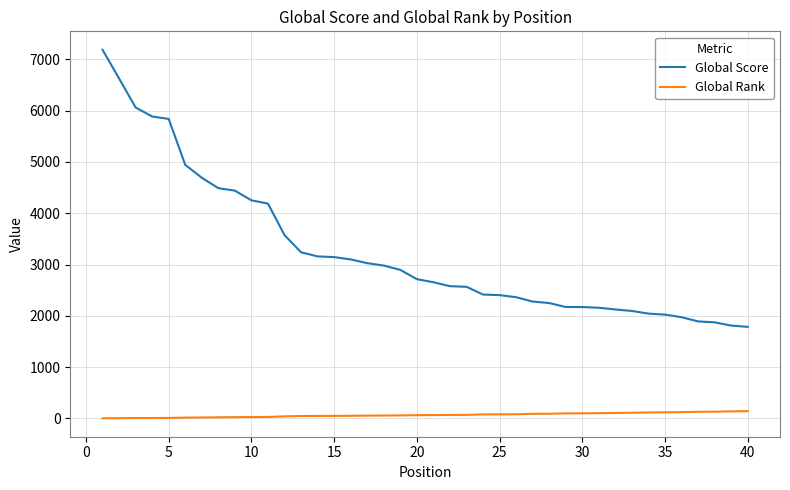

True or false: Global Rank and Global Score cross at least once.

False